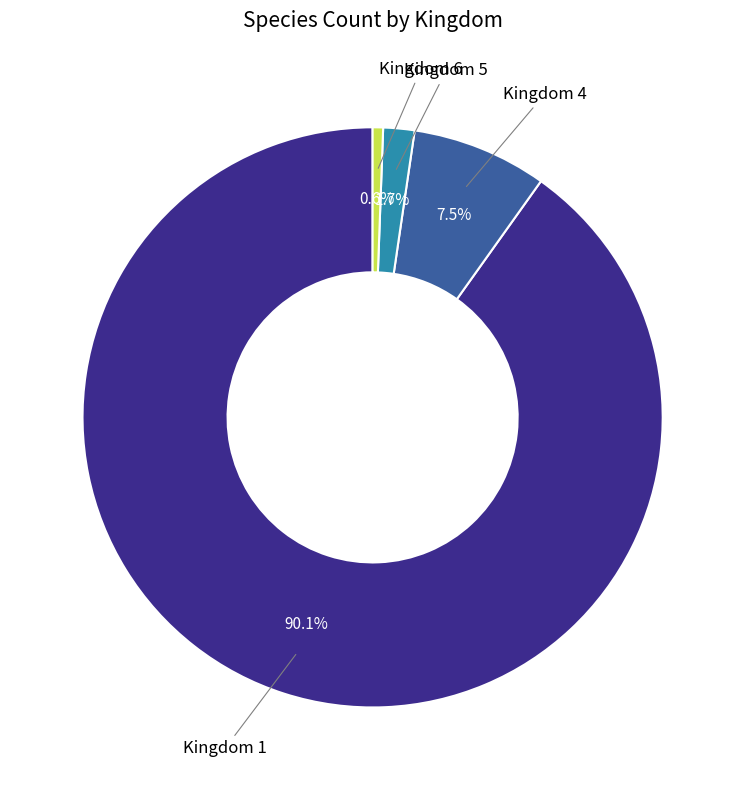

Count the number of slices in the pie.

4